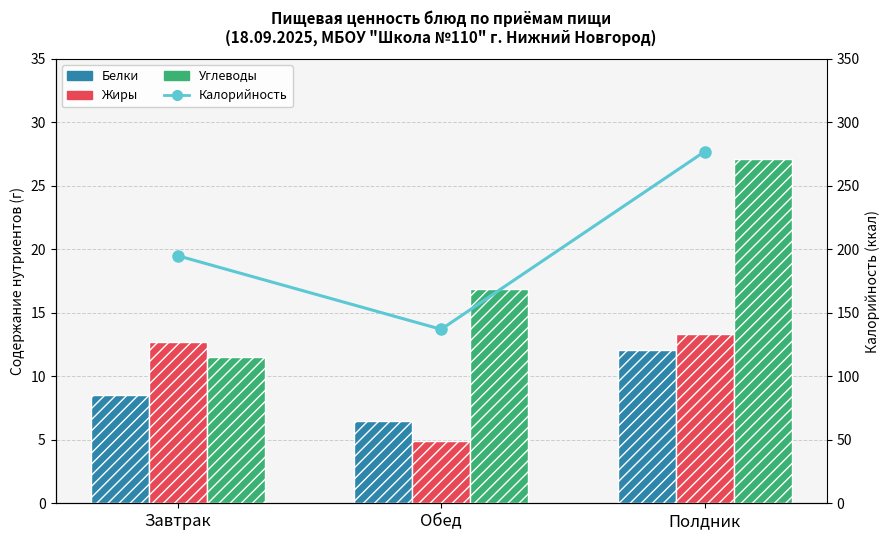

At how many categories does at least one series exceed 139?

2